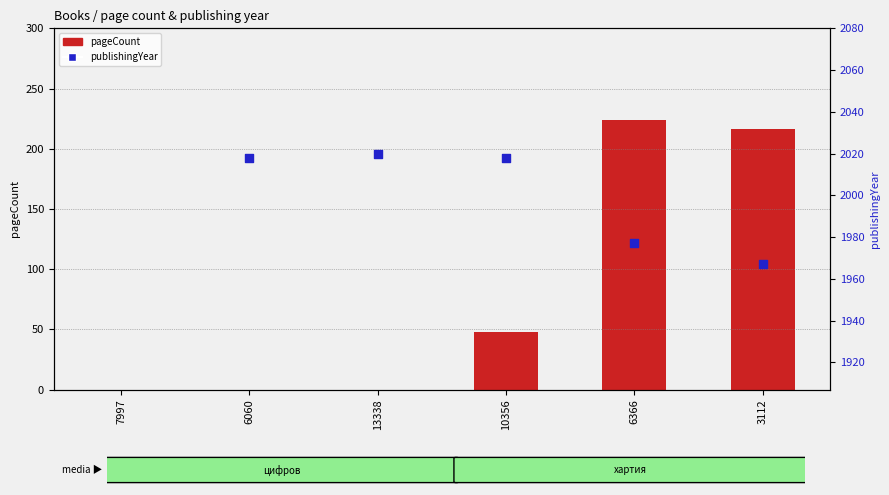

What are all the series names shown in the legend?

pageCount, publishingYear